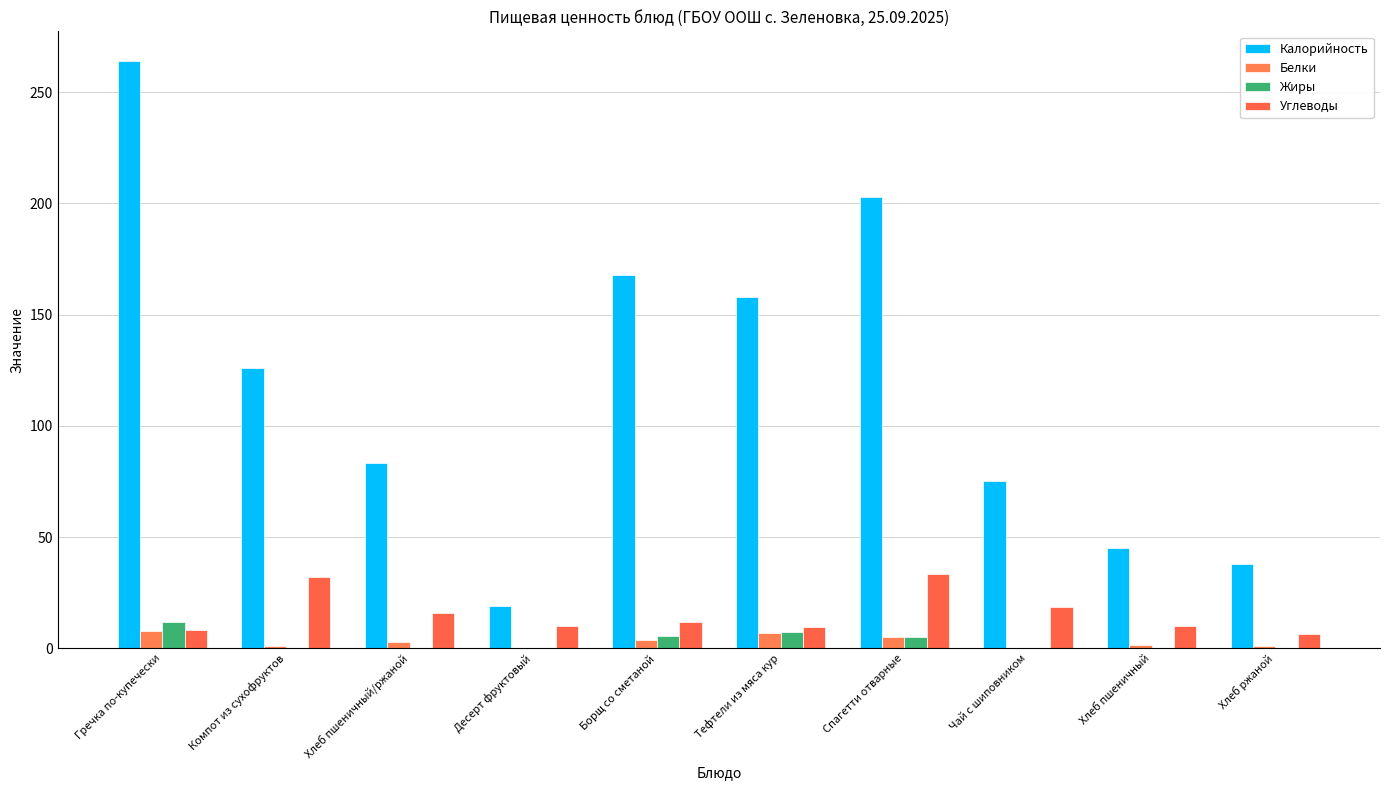

What are all the series names shown in the legend?

Калорийность, Белки, Жиры, Углеводы